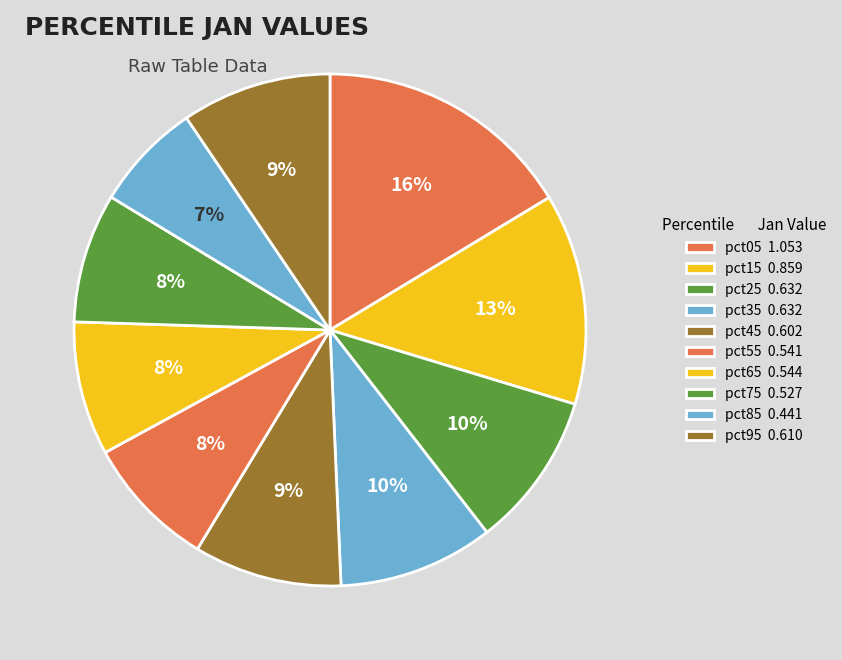

To the nearest percent, what portion does pct45 represent?

9%